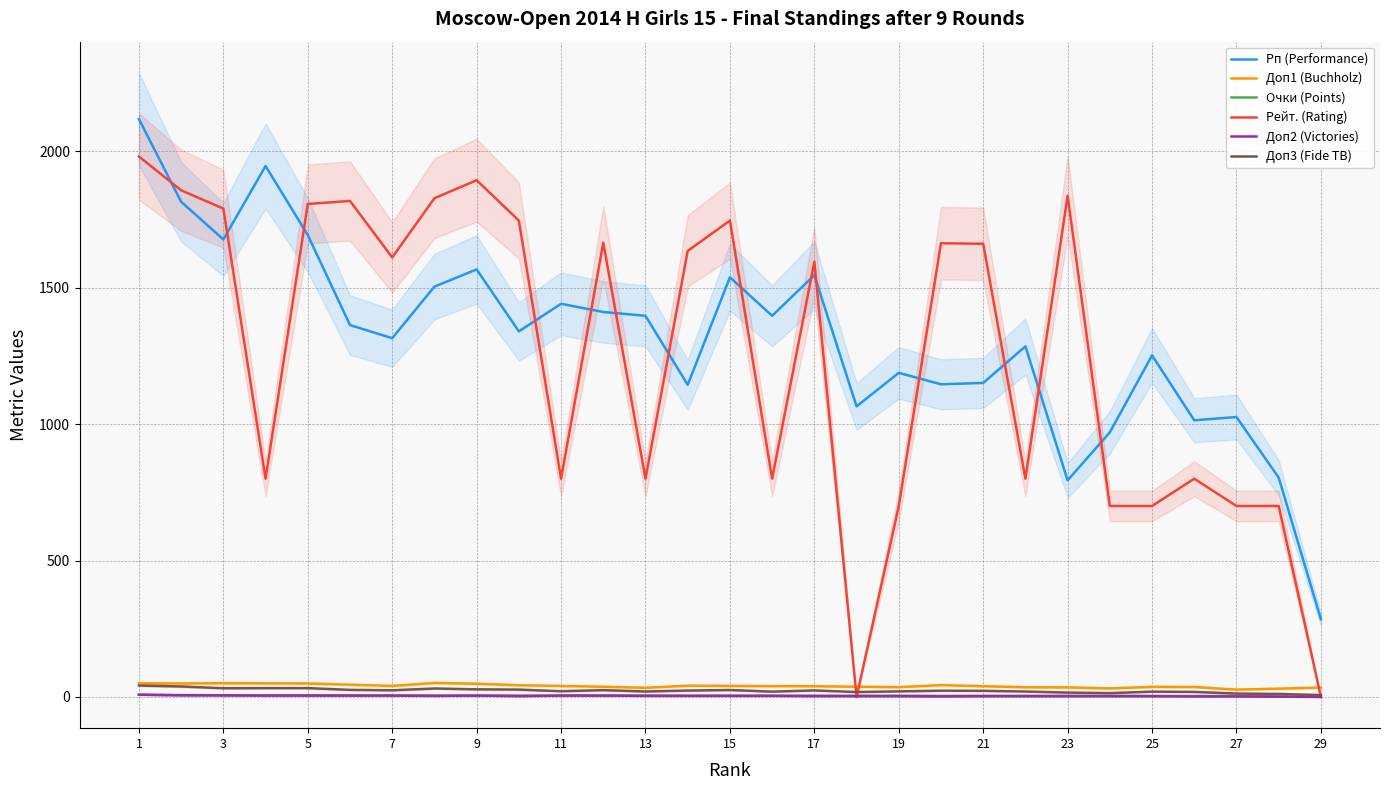

At which category is the sum across all series the highest?

1